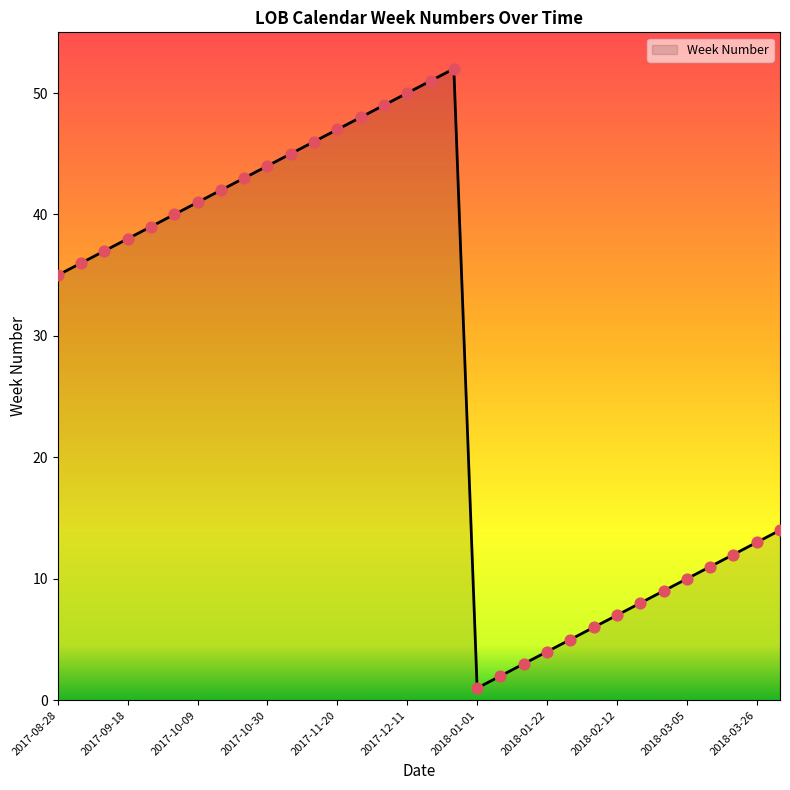

What is the greatest value displayed?

52